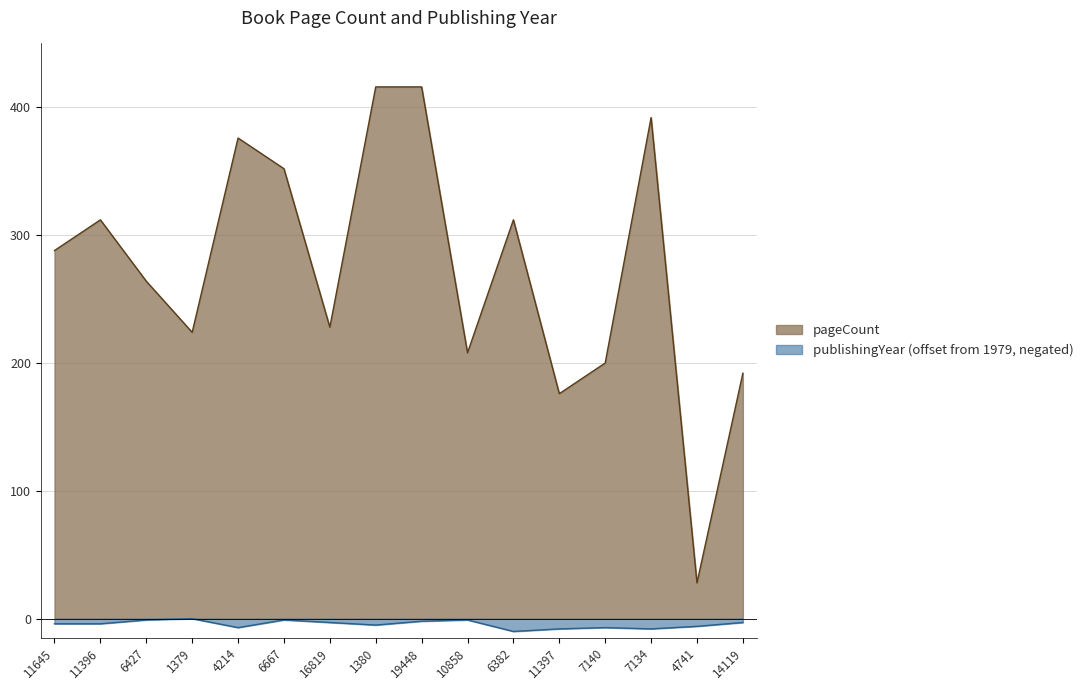

True or false: pageCount has more than 0 points higher than both neighbors.

True